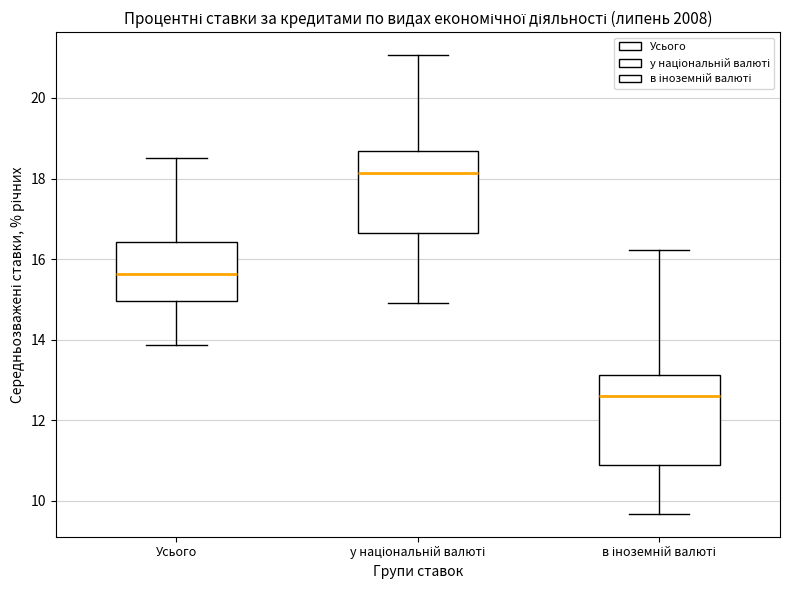

Reading left to right, transcribe this box plot: for each box, give where its median line is, the range the box spans, and where its two whiskers end, as read against the y-axis. The values are not printed on the chart, so give them approximately, as read against the axis.

Усього: median 15.6, box 15.0 to 16.4, whiskers 13.8 to 18.6
у національній валюті: median 18.2, box 16.6 to 18.6, whiskers 15.0 to 21.0
в іноземній валюті: median 12.6, box 10.8 to 13.2, whiskers 9.6 to 16.2